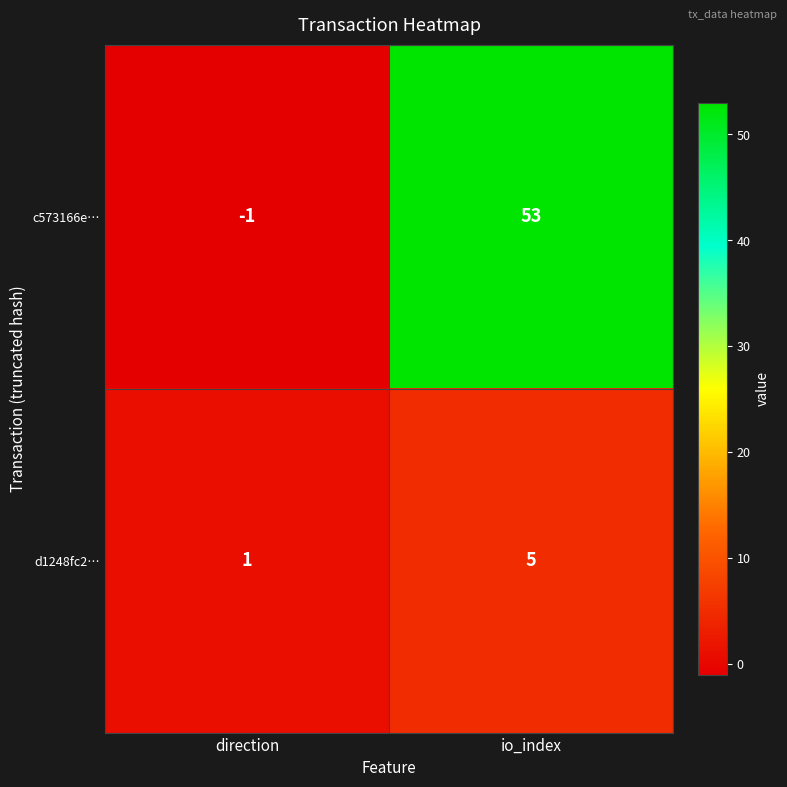

List the series in order of their peak value, lowest first.

d1248fc2…, c573166e…